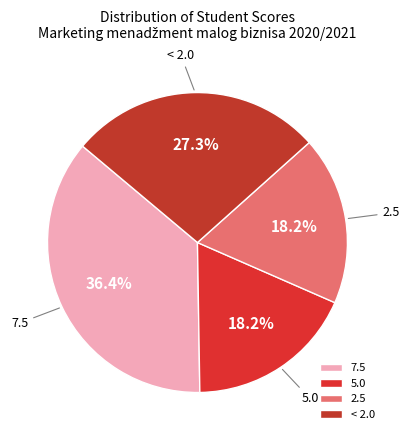

Is there any slice that represents more than half of the pie?

No